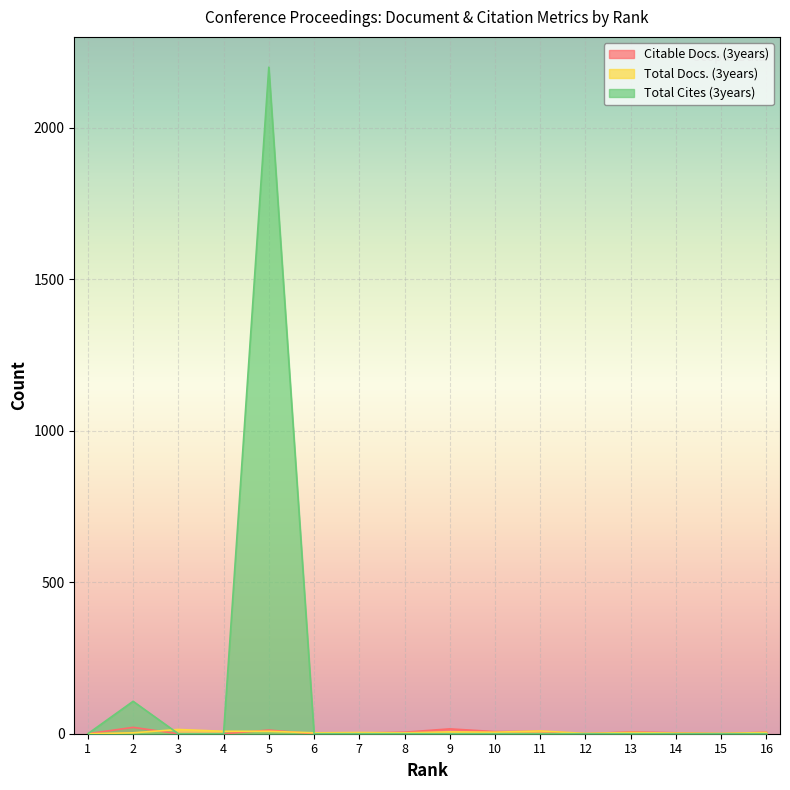

What is the difference between the Total Cites (3years) values at 5 and 3?

2200